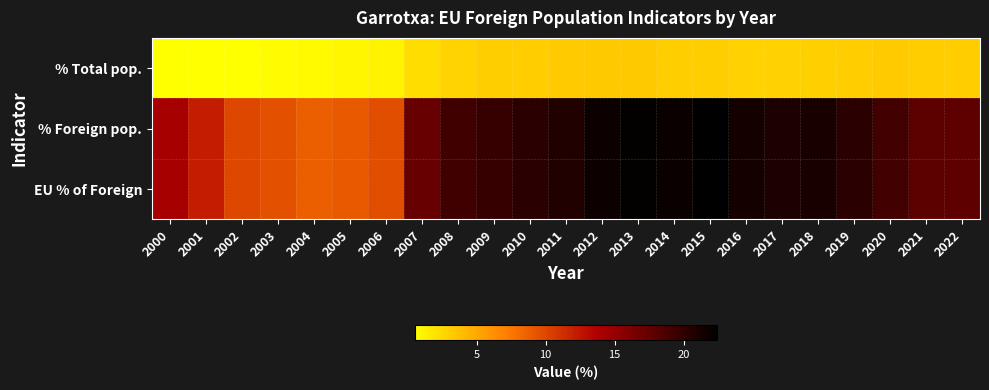

Reading right to left, extract all data points from this chart.

% Total pop.: 2022=3.1	2021=3.1	2020=3.2	2019=3.1	2018=3.0	2017=2.8	2016=2.9	2015=3.0	2014=3.0	2013=3.3	2012=3.3	2011=3.2	2010=3.1	2009=3.0	2008=2.8	2007=2.3	2006=1.2	2005=1.0	2004=0.8	2003=0.7	2002=0.6	2001=0.6	2000=0.5
% Foreign pop.: 2022=17.8	2021=17.9	2020=19.1	2019=20.3	2018=21.2	2017=20.9	2016=21.4	2015=22.4	2014=21.9	2013=22.3	2012=21.8	2011=20.8	2010=20.2	2009=19.7	2008=19.2	2007=17.3	2006=9.7	2005=9.0	2004=8.7	2003=9.6	2002=9.9	2001=12.2	2000=14.3
EU % of Foreign: 2022=17.8	2021=17.9	2020=19.1	2019=20.3	2018=21.2	2017=20.9	2016=21.4	2015=22.4	2014=21.9	2013=22.3	2012=21.8	2011=20.8	2010=20.2	2009=19.7	2008=19.2	2007=17.3	2006=9.7	2005=9.0	2004=8.7	2003=9.6	2002=9.9	2001=12.2	2000=14.3